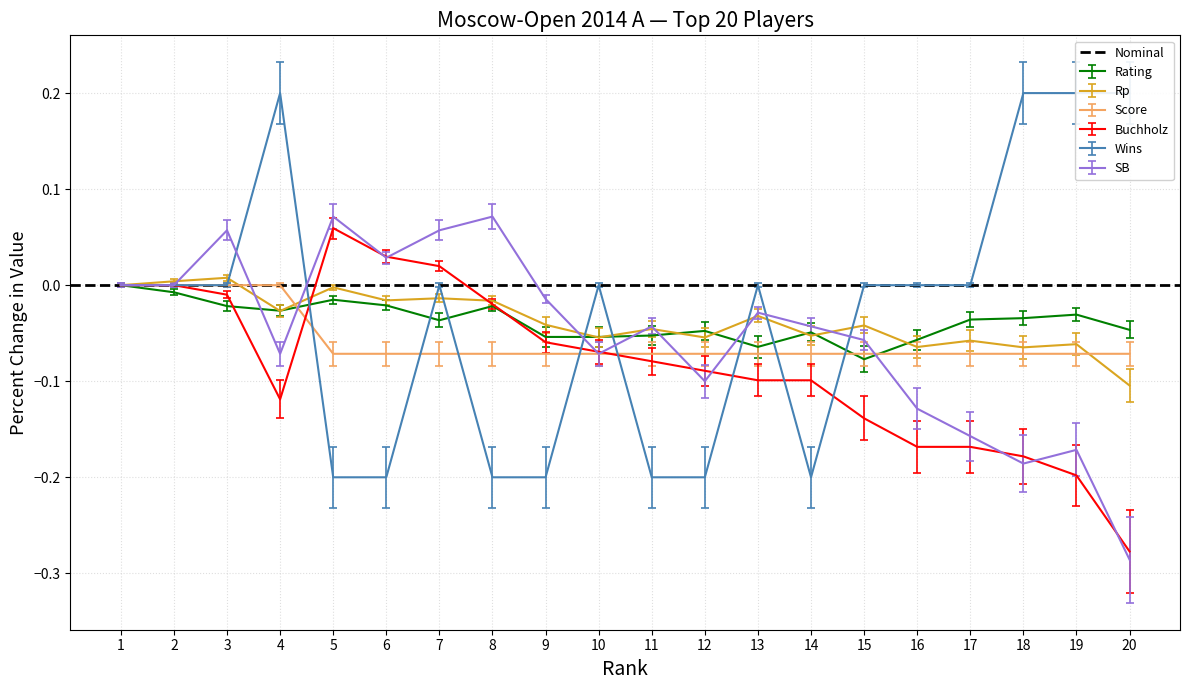

The Buchholz series shows -0.2 at 4. True or false?

False